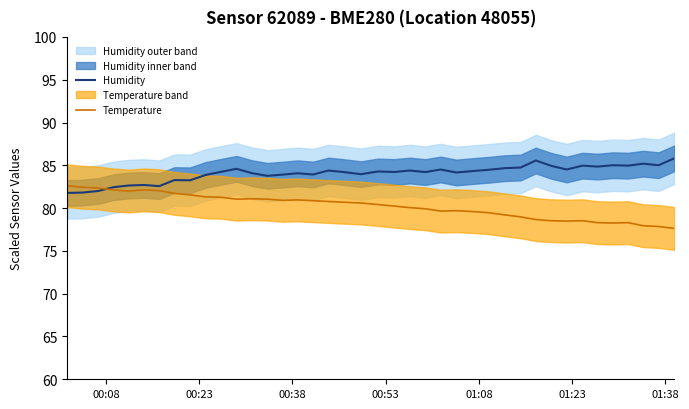

What is the difference between the maximum and minimum values in the temperature series?

5.0